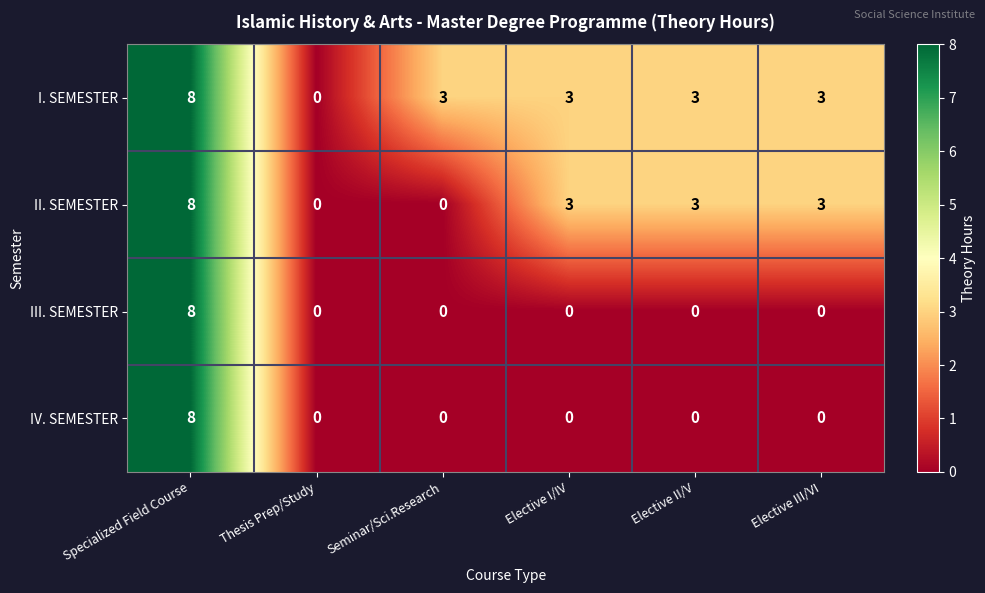

Count the number of data series in this chart.

4